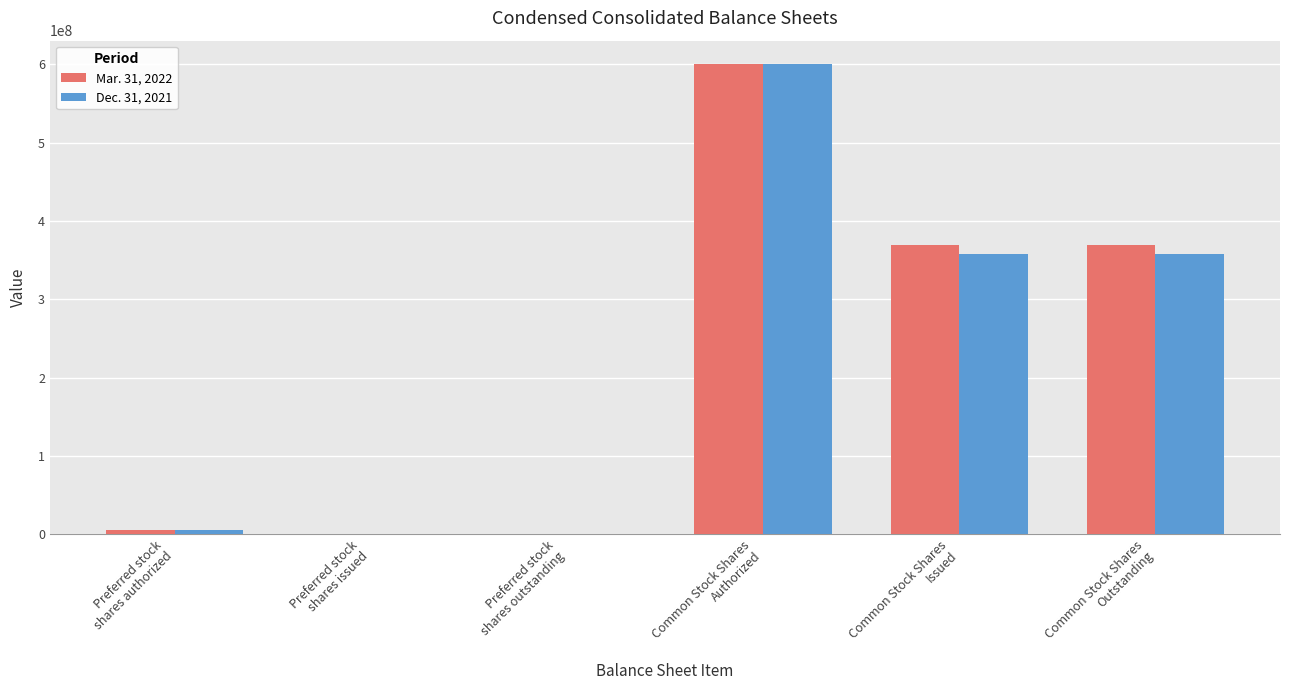

How many groups of bars are there?

6